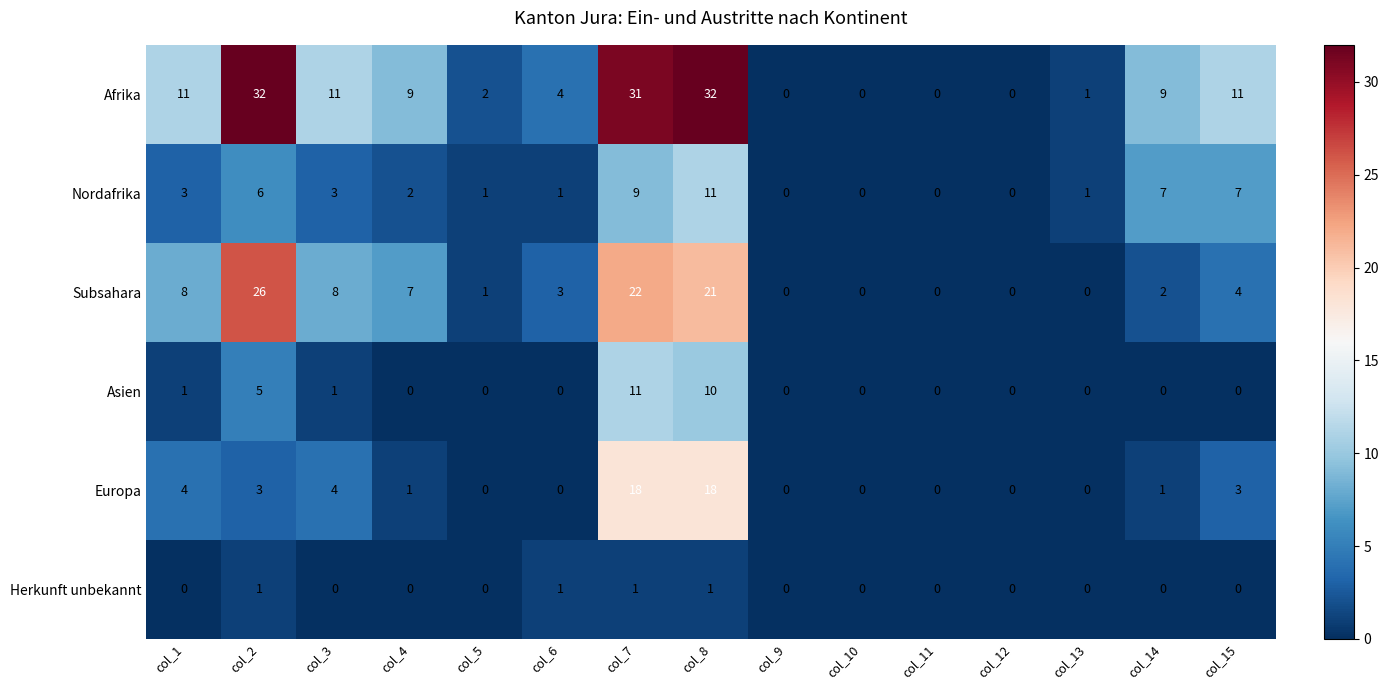

Is it true that Europa equals -8 at col_9?

False